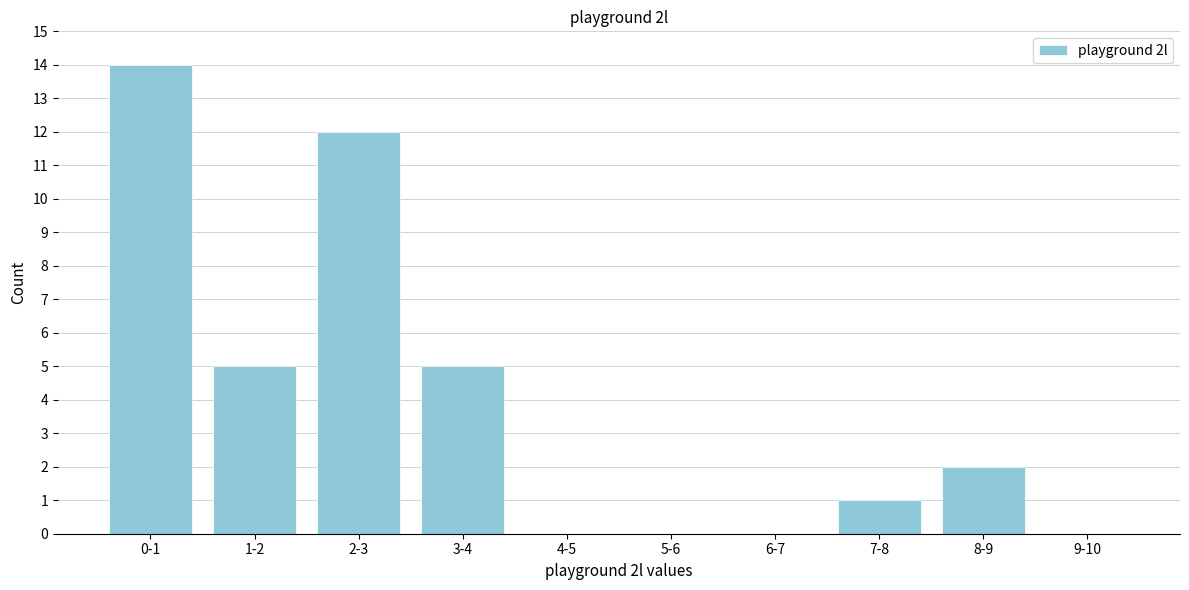

Reading left to right, list all the values displayed in this chart.

0-1=14	1-2=5	2-3=12	3-4=5	4-5=0	5-6=0	6-7=0	7-8=1	8-9=2	9-10=0